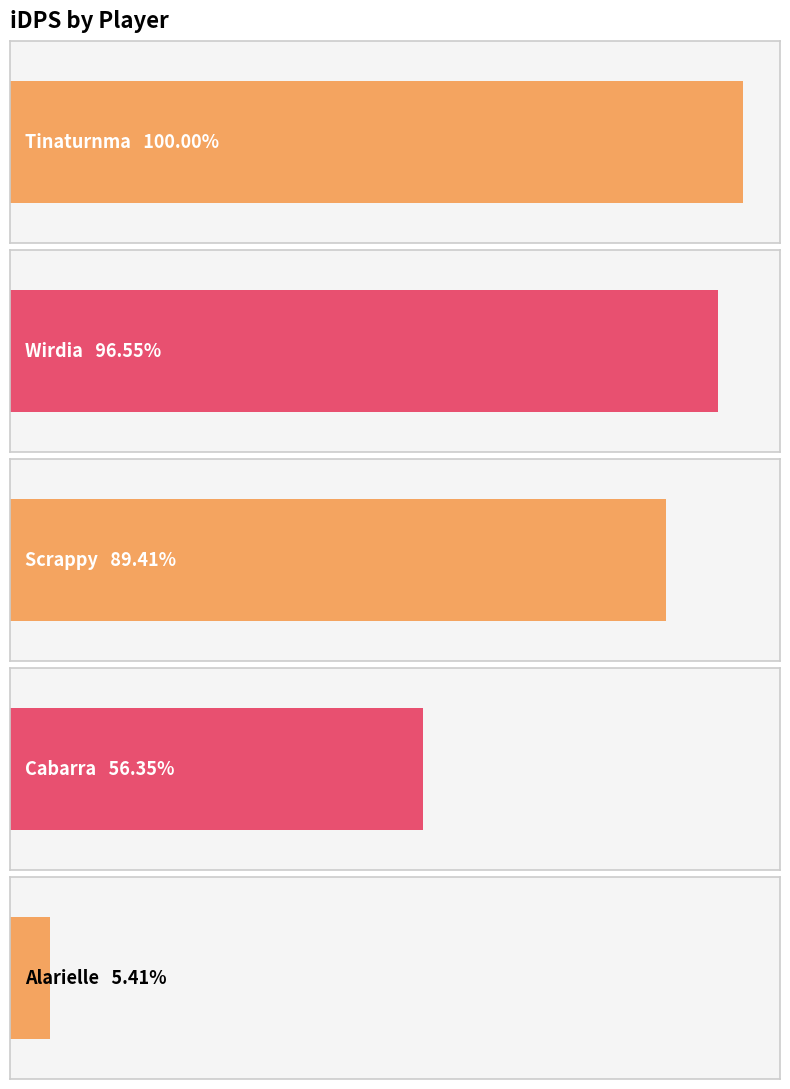

List the labels in order of value, largest first.

Tinaturnma, Wirdia, Scrappy, Cabarra, Alarielle